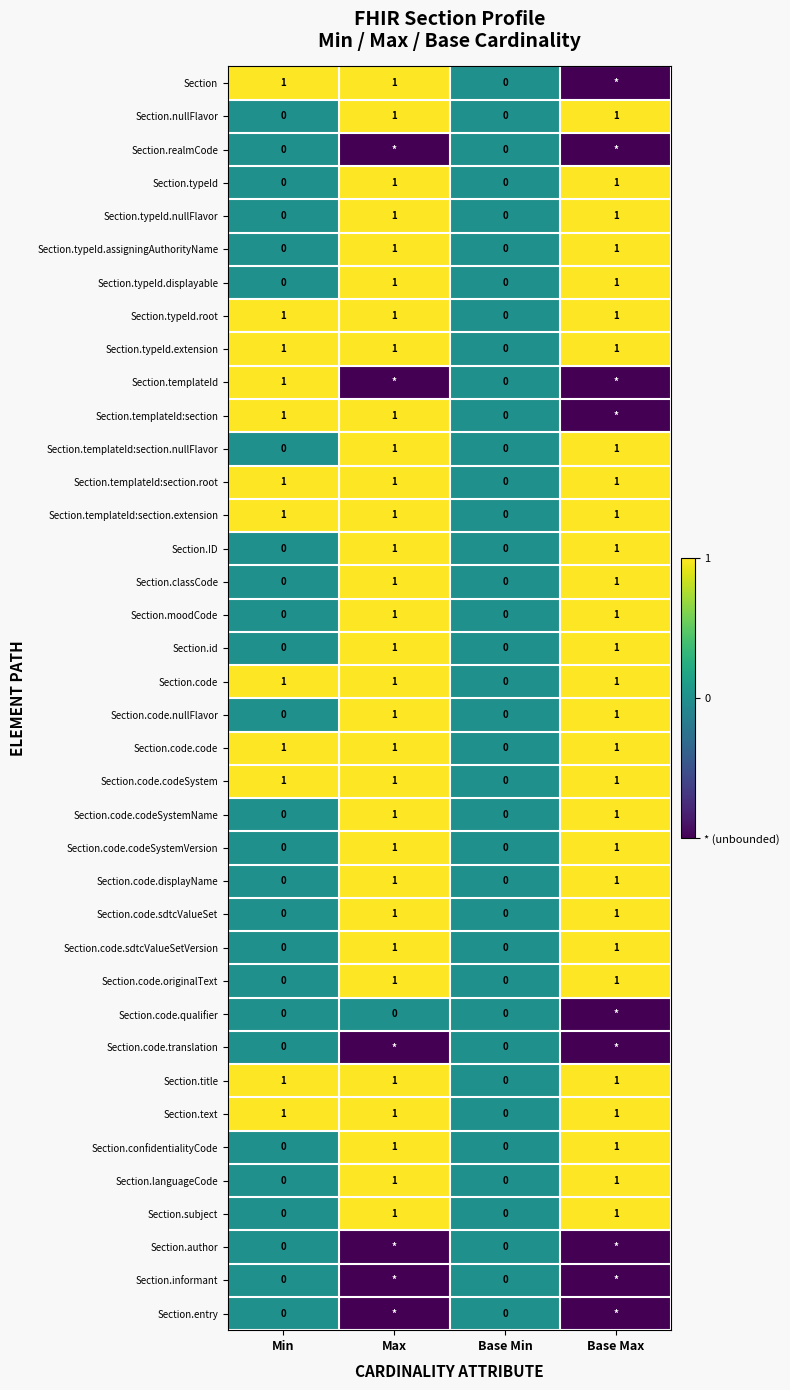

How many positive values does the Section.templateId:section.root series have?

3